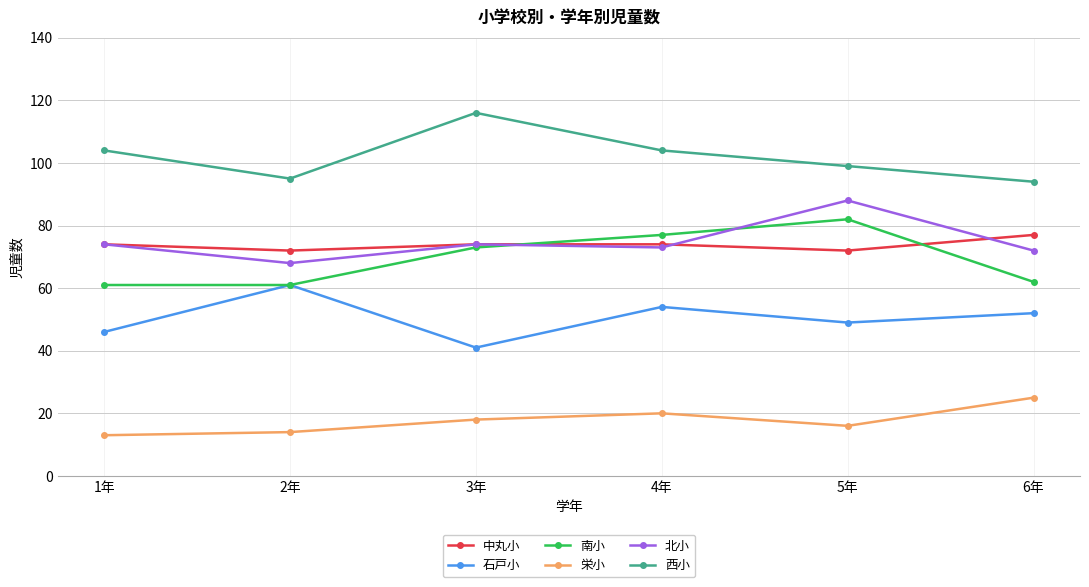

True or false: 中丸小 and 西小 cross at least once.

False